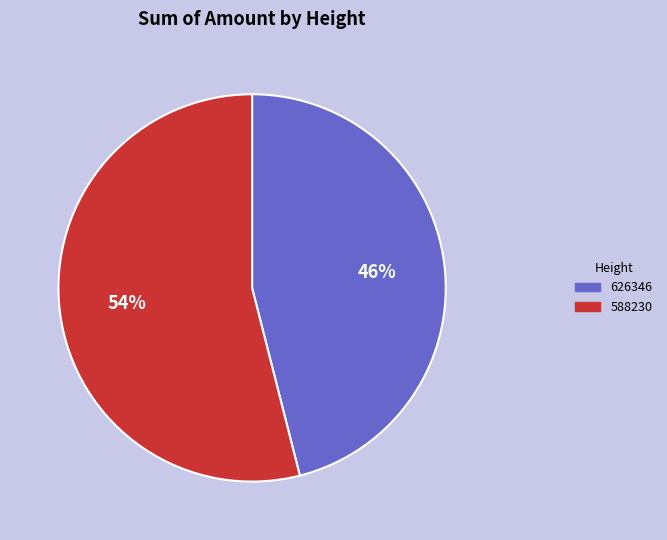

Is 626346 the majority of the pie?

No